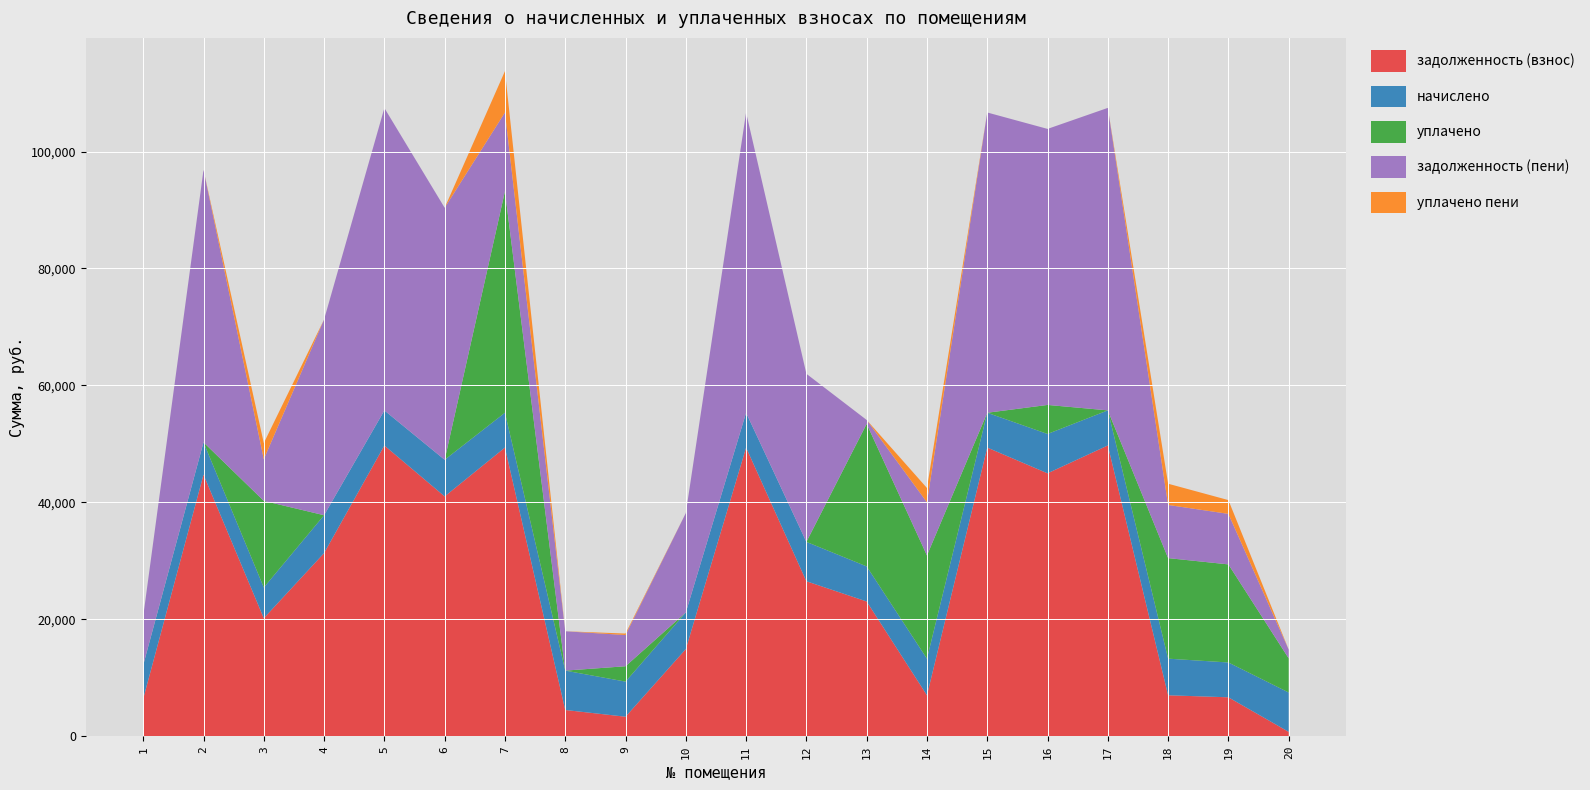

Reading left to right, list all the values displayed in this chart.

задолженность (взнос): 6415.9	44742.5	20183.6	31324.6	49722.6	41014.2	49368.0	4488.0	3336.0	14906.1	49368.0	26505.6	23045.4	7003.5	49368.0	44964.8	49732.0	7002.7	6657.4	747.8
начислено: 5738.4	5523.1	5256.0	6472.8	5997.6	6263.3	5955.1	6732.0	6004.8	6263.3	5955.1	6732.0	5997.6	6264.0	5955.1	6729.8	5999.0	6263.3	5954.4	6729.8
уплачено: 42.9	0.0	14810.2	0.0	0.0	0.0	37871.2	0.0	2627.0	0.0	0.0	0.0	24378.2	17650.6	0.0	4965.0	0.0	17196.8	16775.2	5841.9
задолженность (пени): 8328.6	46583.6	7125.3	33482.2	51721.8	43102.0	13481.8	6732.0	5337.6	16993.9	51353.0	28749.6	666.4	9091.5	51353.0	47208.1	51731.6	9090.5	8642.1	1495.5
уплачено пени: 0.0	0.0	2761.3	0.0	0.0	0.0	7070.4	0.0	253.9	0.0	0.0	0.0	0.0	2445.8	0.0	0.0	0.0	3632.4	2353.6	0.0